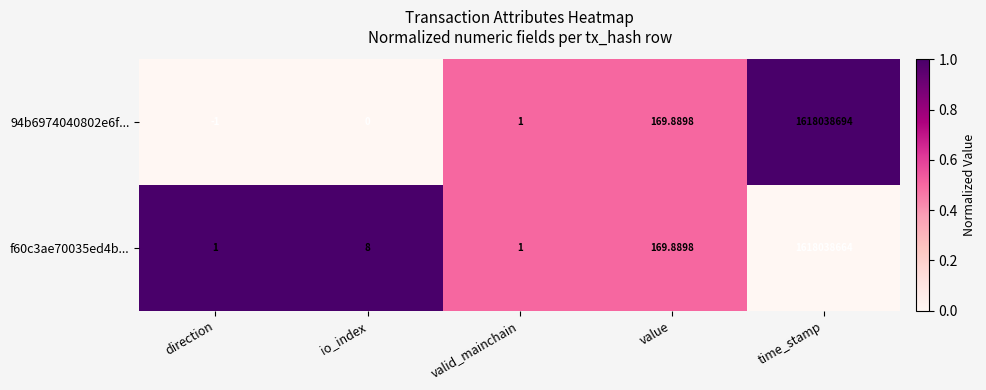

At which category is the sum across all series the highest?

time_stamp